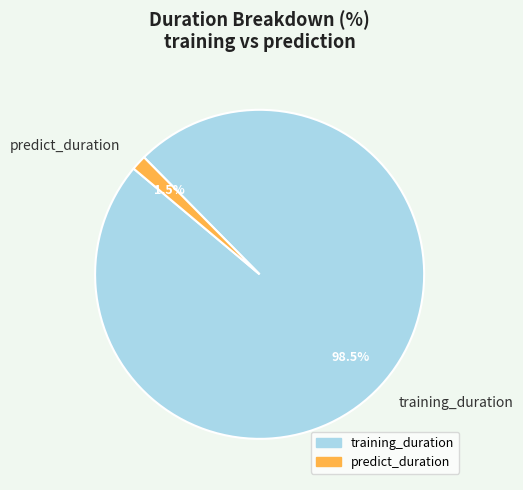

What percentage do predict_duration and training_duration together represent?

100.0%